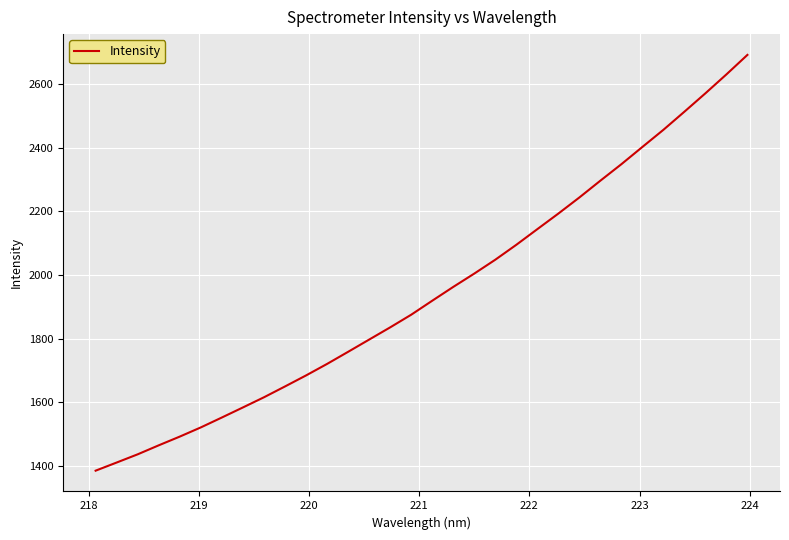

What is the maximum value shown in the chart?

2692.5